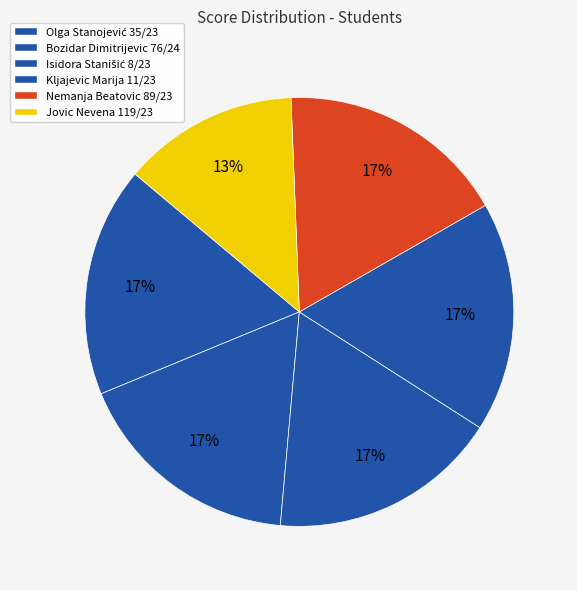

Which slice is the largest?

Olga Stanojević 35/23